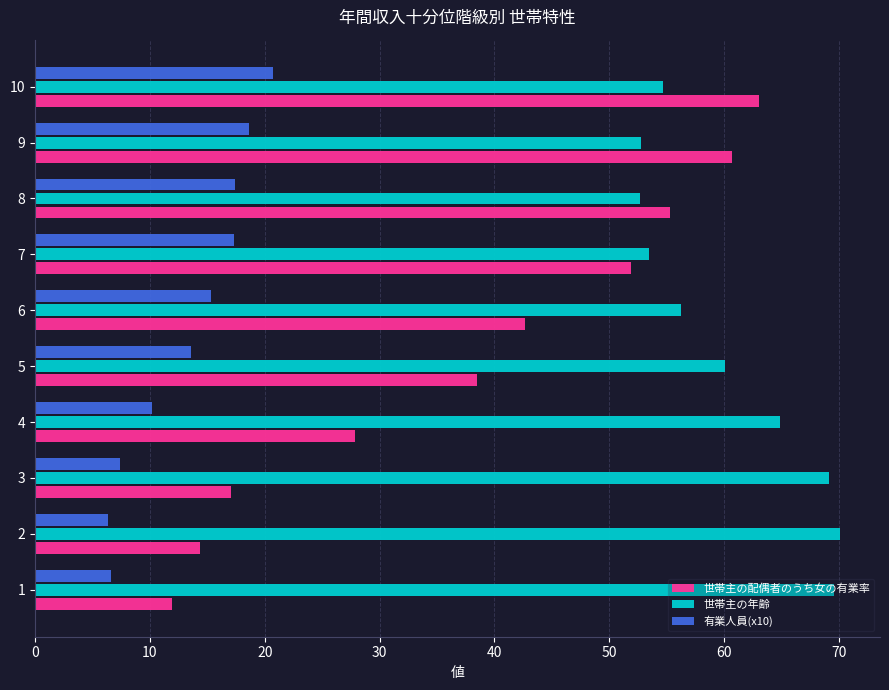

Which series has the largest range (max minus min)?

世帯主の配偶者のうち女の有業率